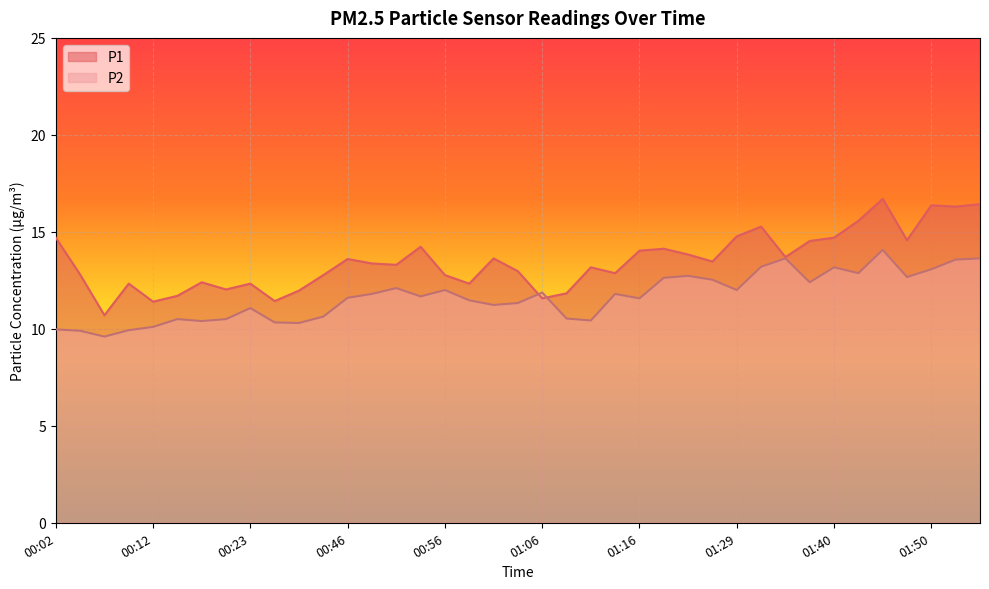

How many lines are shown in the chart?

2